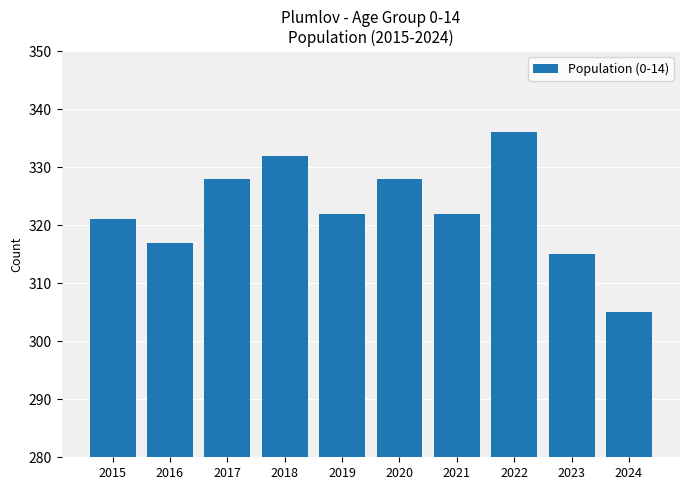

Count the number of data series in this chart.

1